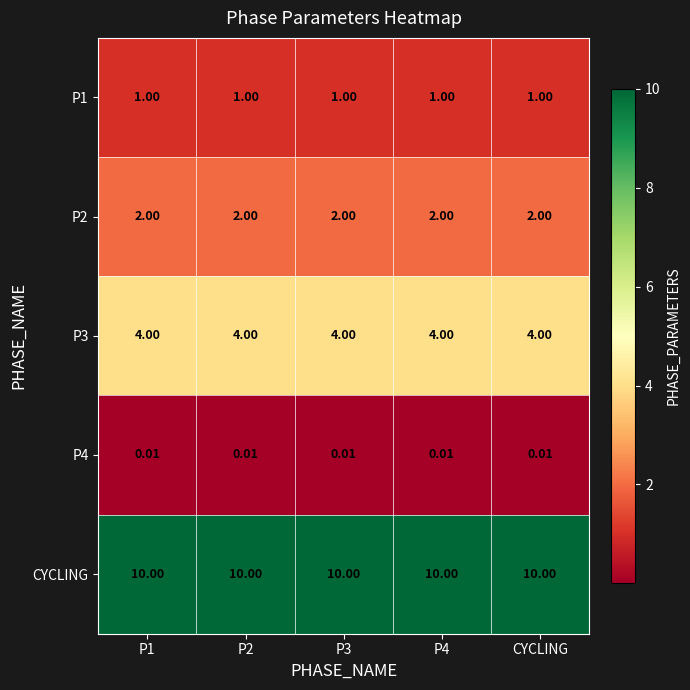

Is the value of P3 at P2 greater than the value of P4 at CYCLING?

Yes